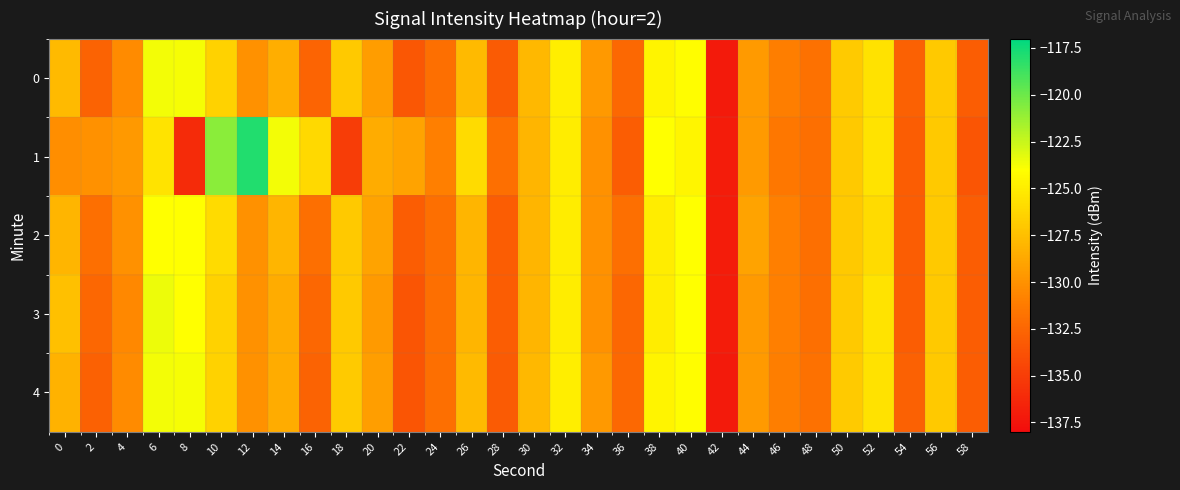

Which series has the widest spread of values?

1